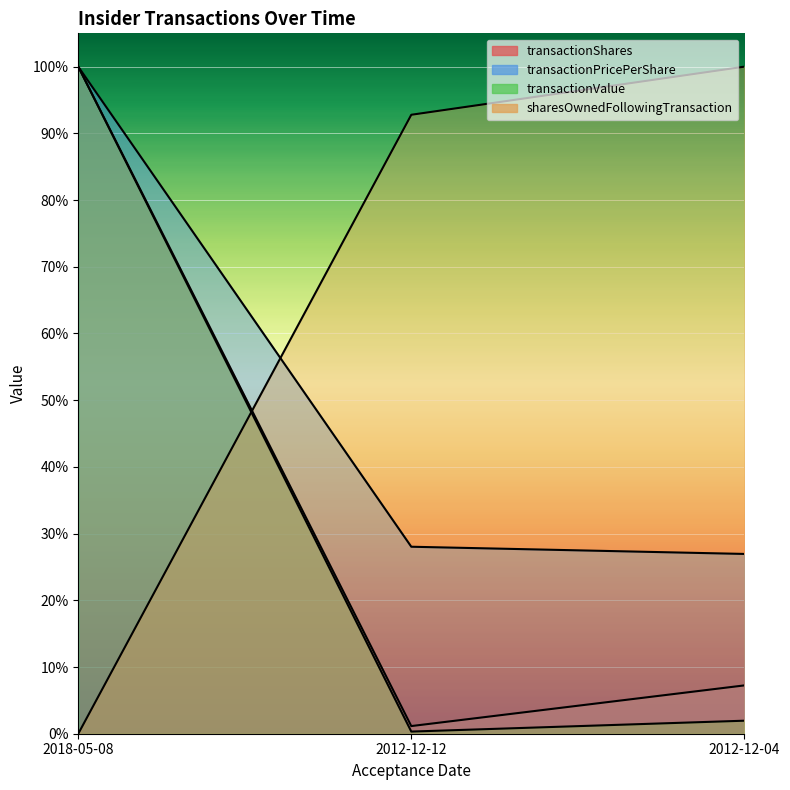

What is the label of the 2nd point from the right?

2012-12-12